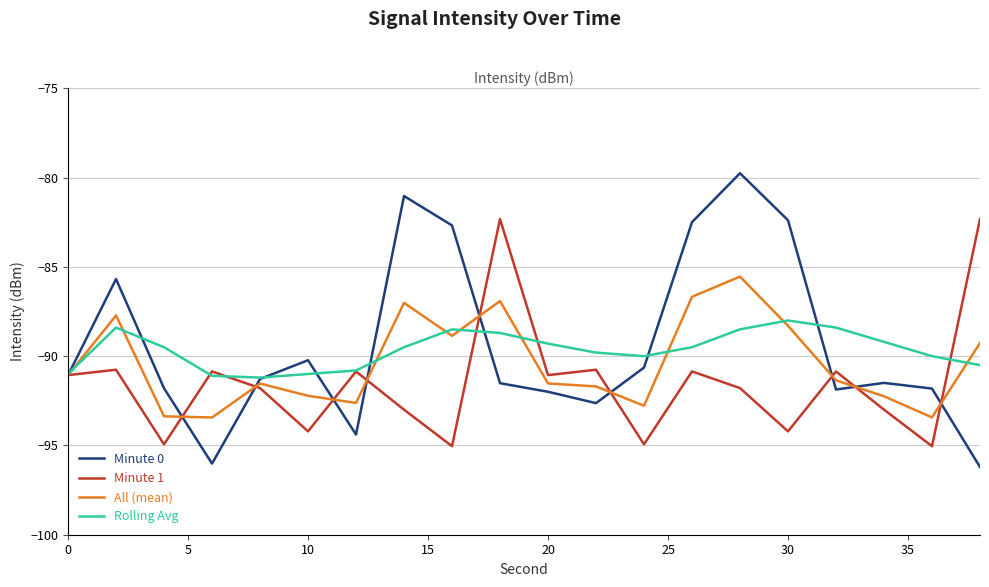

True or false: All (mean) and Minute 1 cross at least once.

True